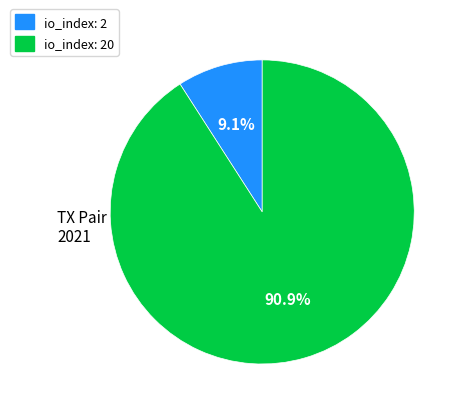

Is there a majority slice in this chart?

Yes